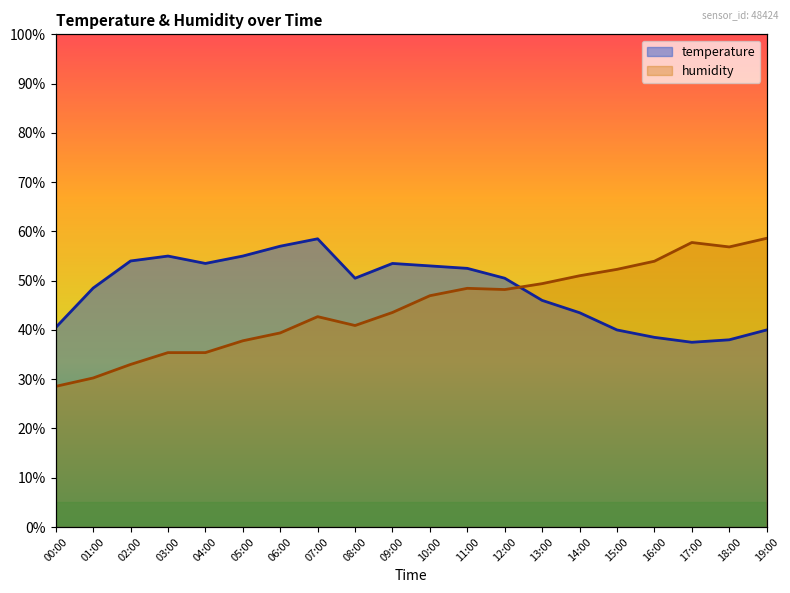

What is the average value of the temperature series?

48.3